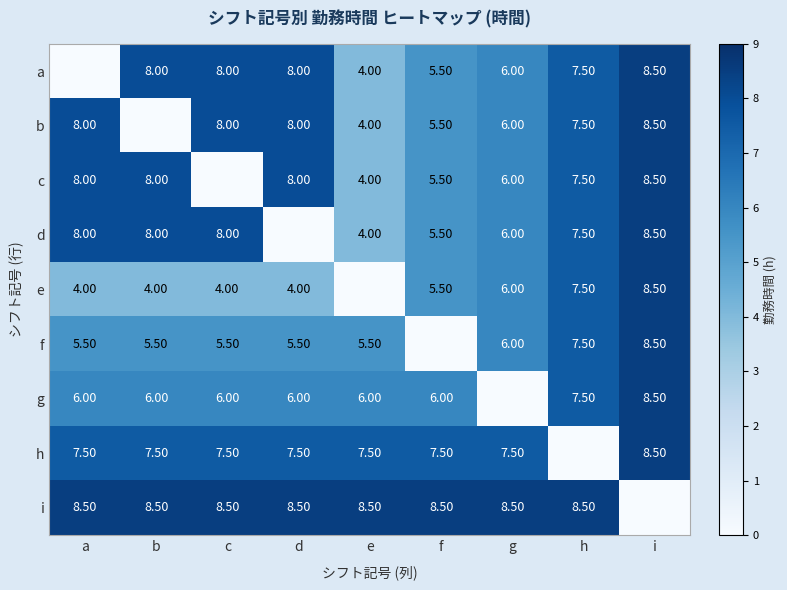

What is the difference between the a values at d and i?

0.5